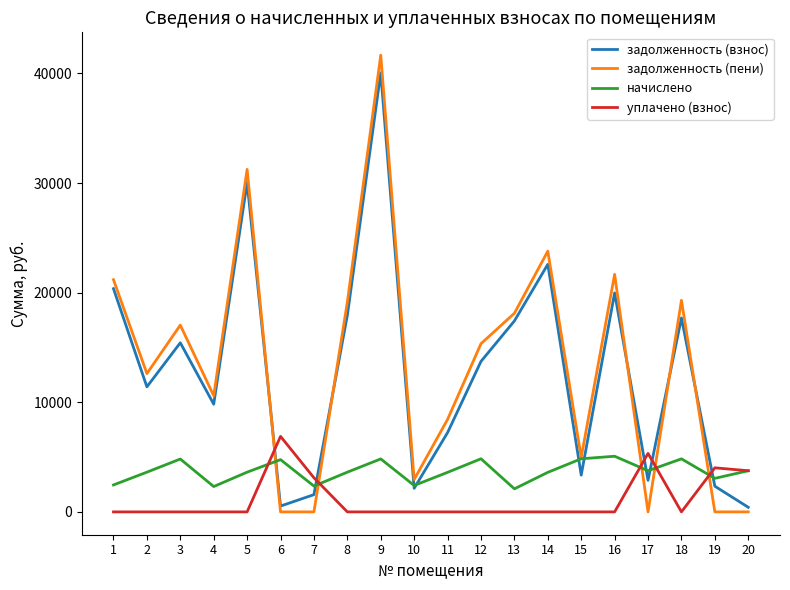

What is the sum of all задолженность (пени) values?

268075.2